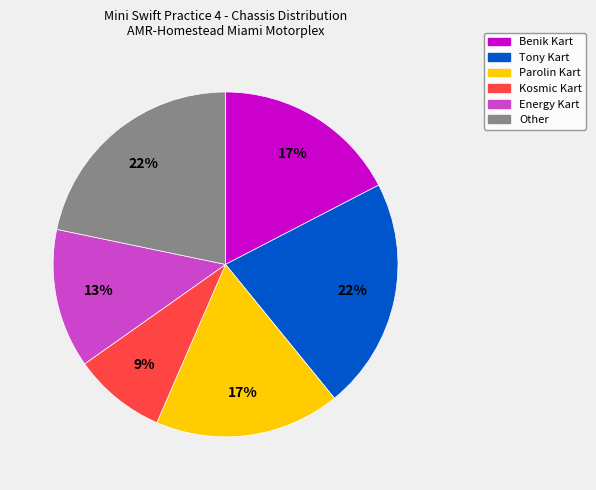

To the nearest percent, what is the difference between the largest and smallest slice percentages?

13%